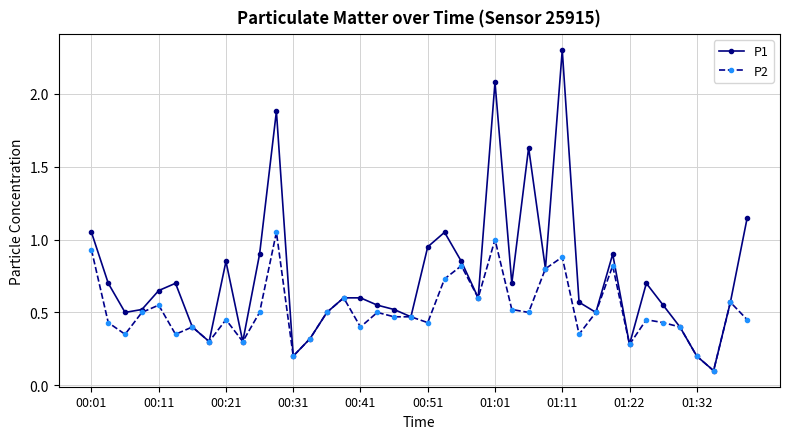

Which series has the widest spread of values?

P1